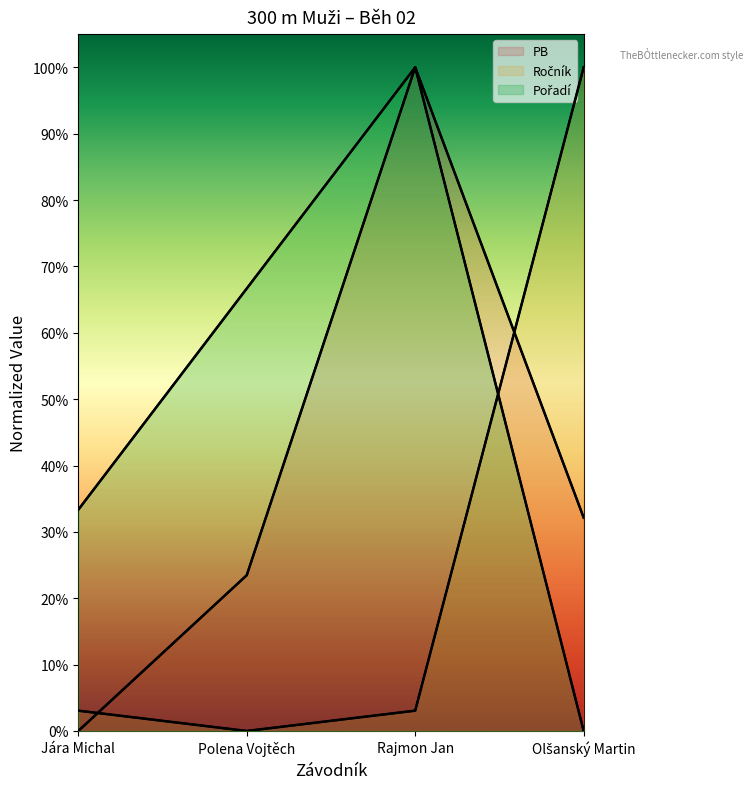

True or false: PB and Pořadí cross at least once.

False